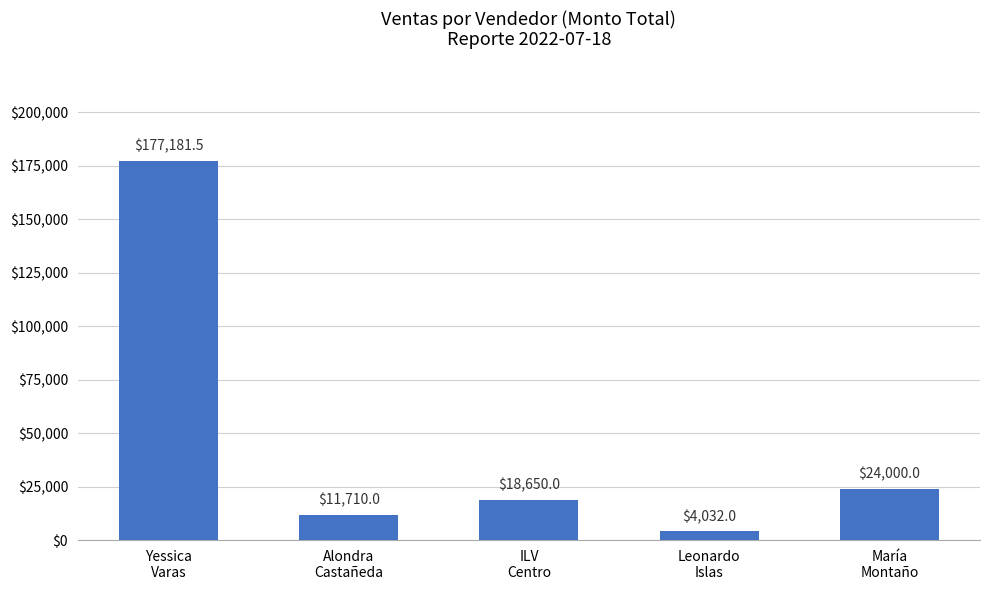

List the labels in order of value, largest first.

Yessica
Varas, María
Montaño, ILV
Centro, Alondra
Castañeda, Leonardo
Islas